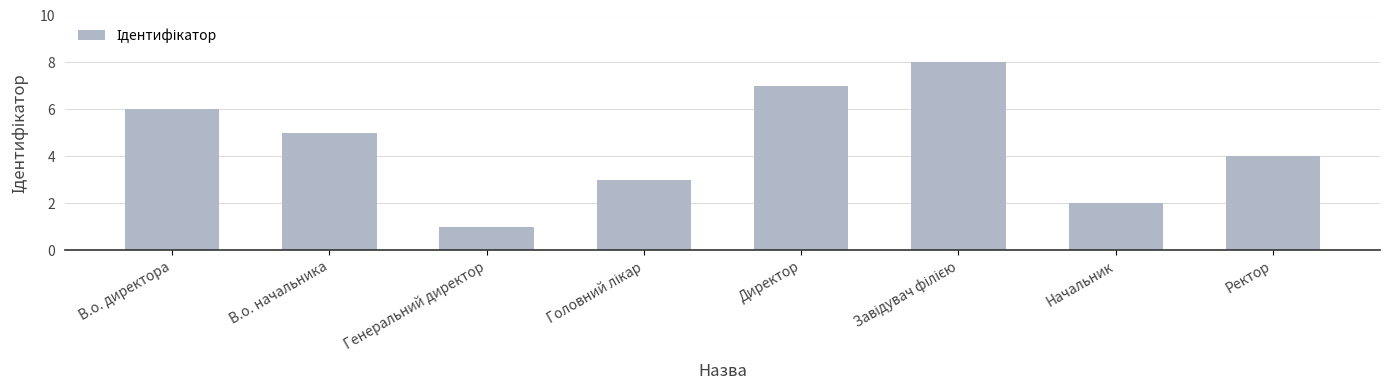

What is the ratio of the value at Директор to the value at Генеральний директор?

7.0